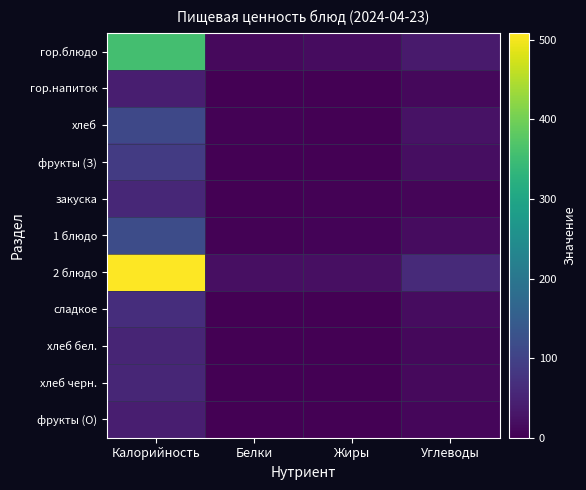

Which series has the largest range (max minus min)?

2 блюдо